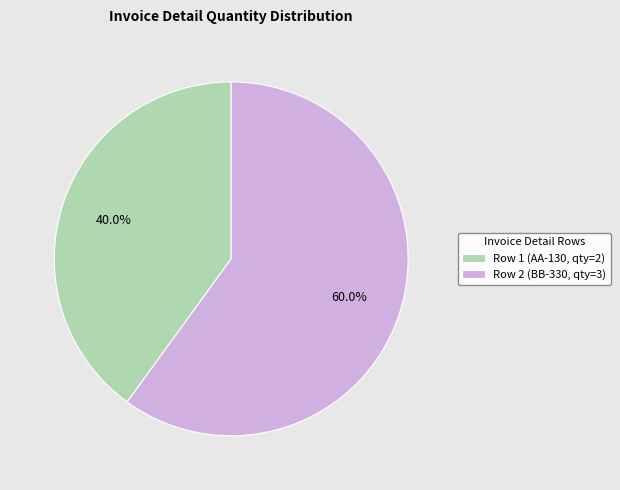

Between Row 2 (BB-330, qty=3) and Row 1 (AA-130, qty=2), which is larger?

Row 2 (BB-330, qty=3)